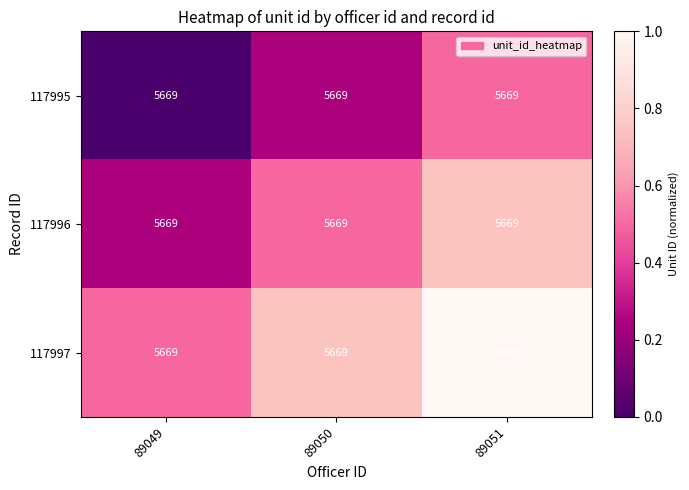

List the series in order of their overall mean, lowest first.

117995, 117996, 117997